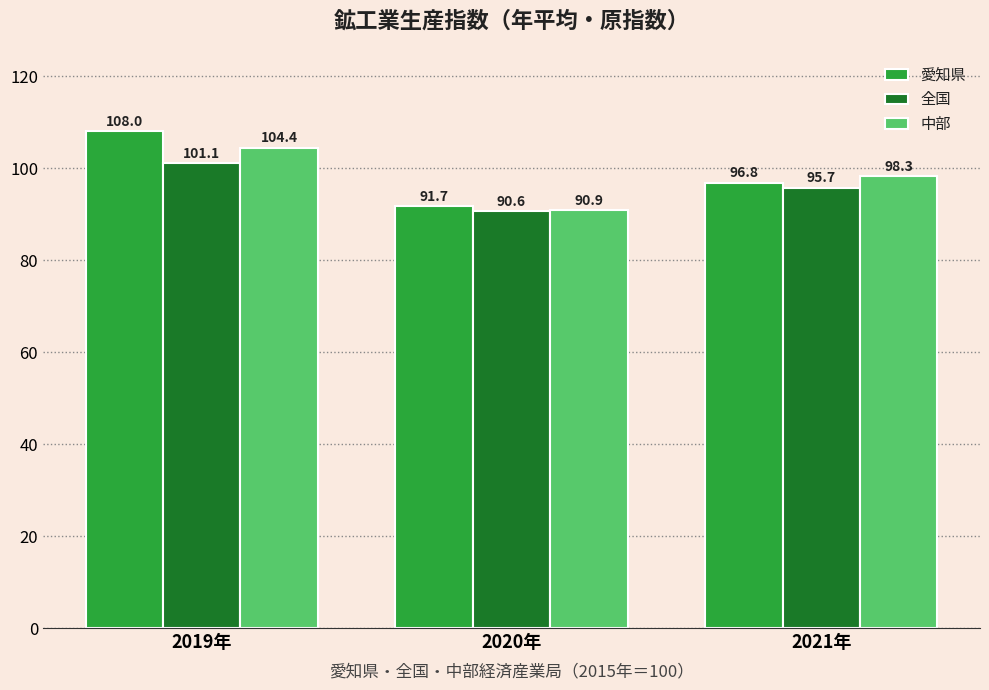

What is the value of the 全国 bar at the 1st from the left?

101.1